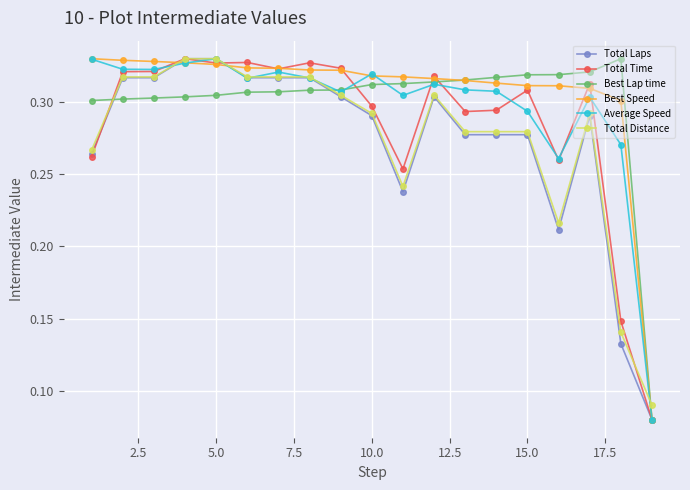

True or false: Total Time has more than 0 interior local peaks.

True